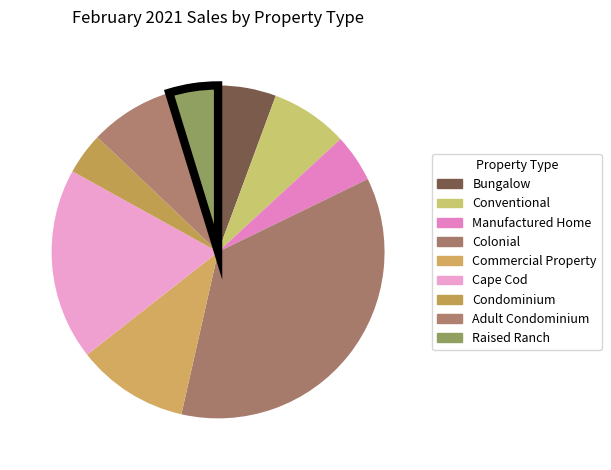

How many segments does this pie chart have?

9